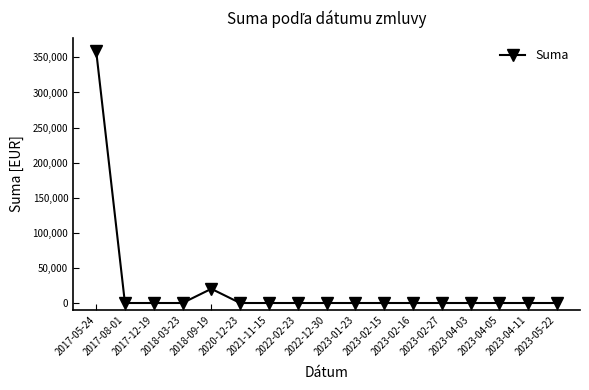

What is the greatest value displayed?

359723.8